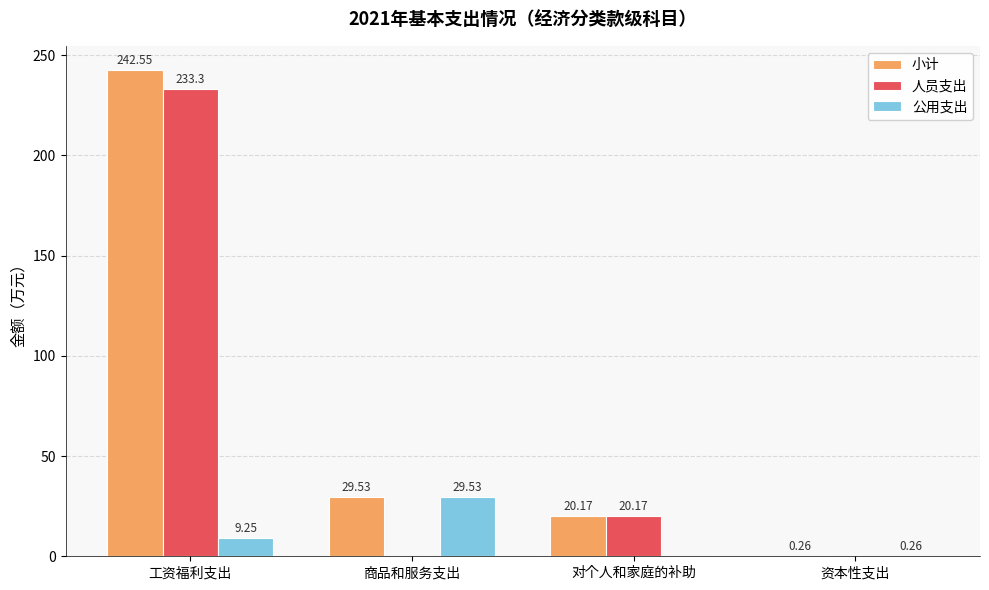

Where does the 小计 series first go above 29?

工资福利支出